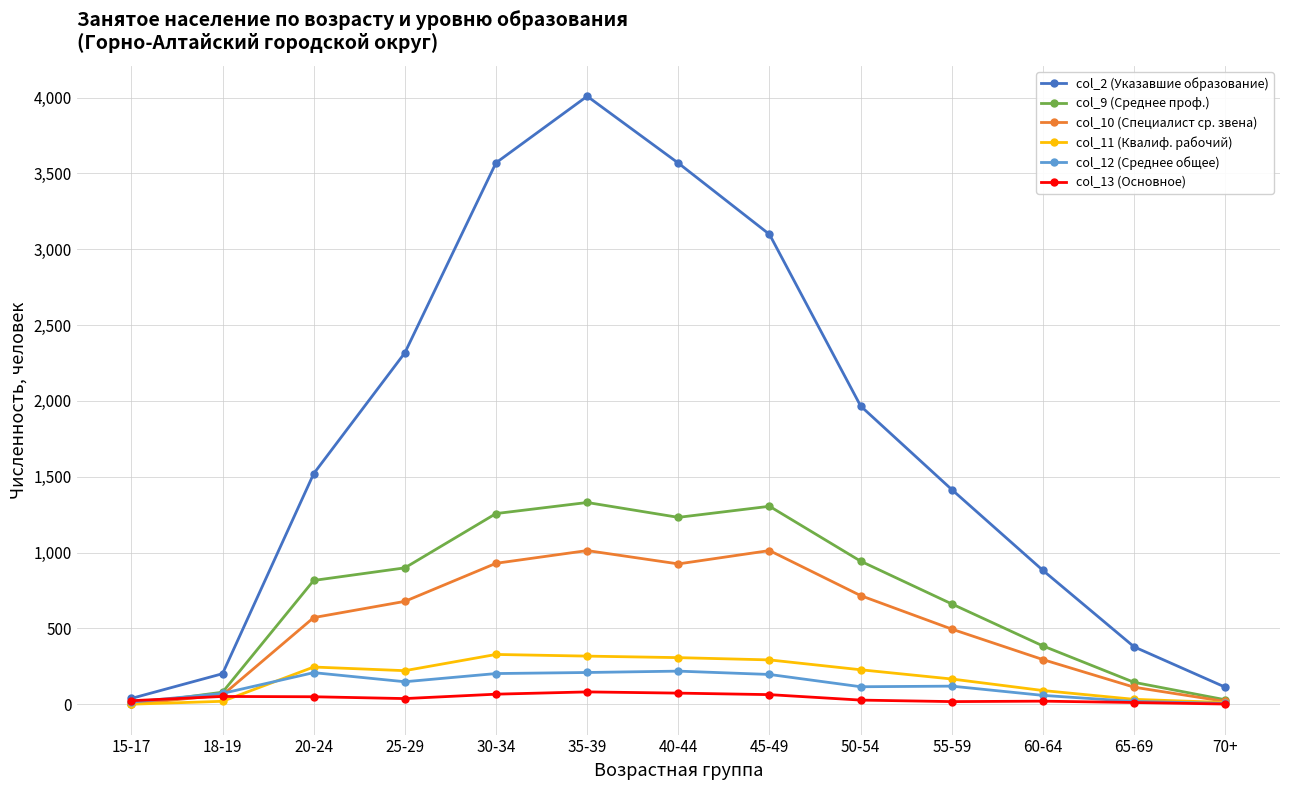

What is the average value of the col_10 (Специалист ср. звена) series?

525